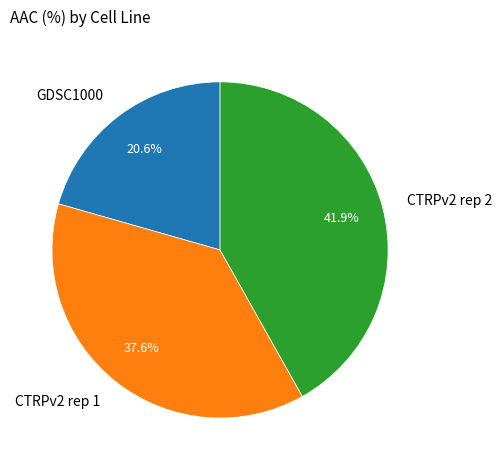

To the nearest percent, what portion does GDSC1000 represent?

21%